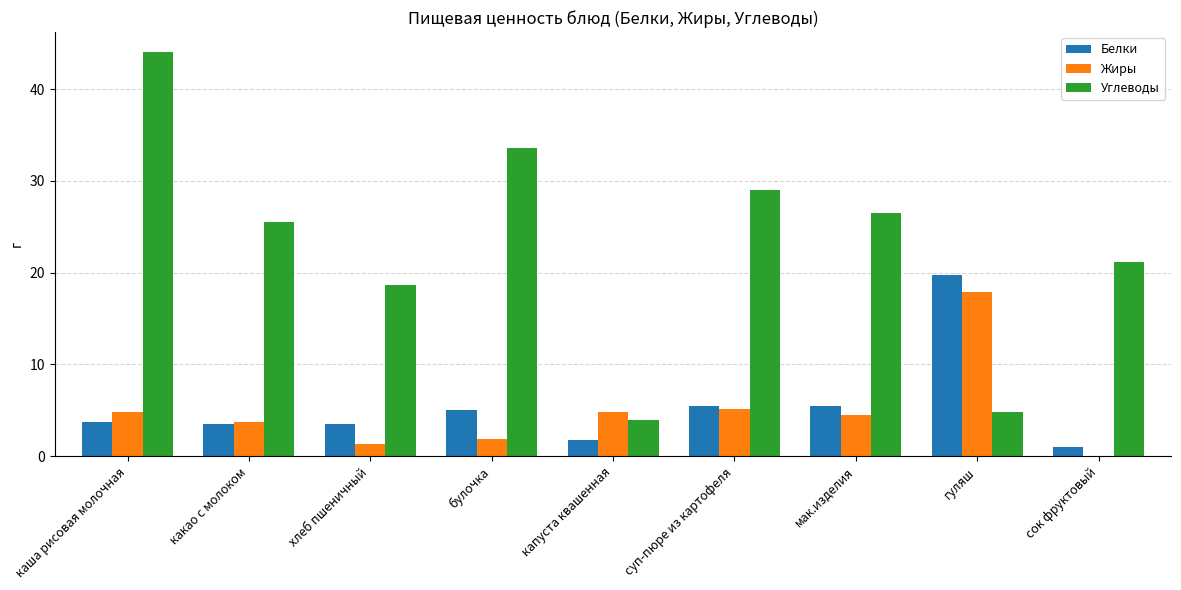

What are all the series names shown in the legend?

Белки, Жиры, Углеводы